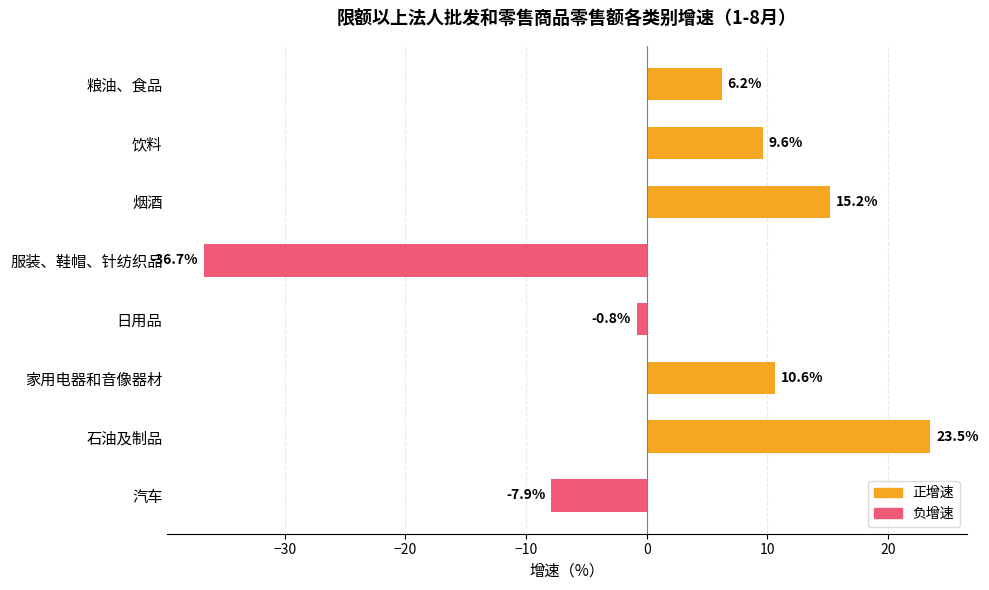

Reading top to bottom, list all the values displayed in this chart.

粮油、食品=6.2	饮料=9.6	烟酒=15.2	服装、鞋帽、针纺织品=-36.7	日用品=-0.8	家用电器和音像器材=10.6	石油及制品=23.5	汽车=-7.9